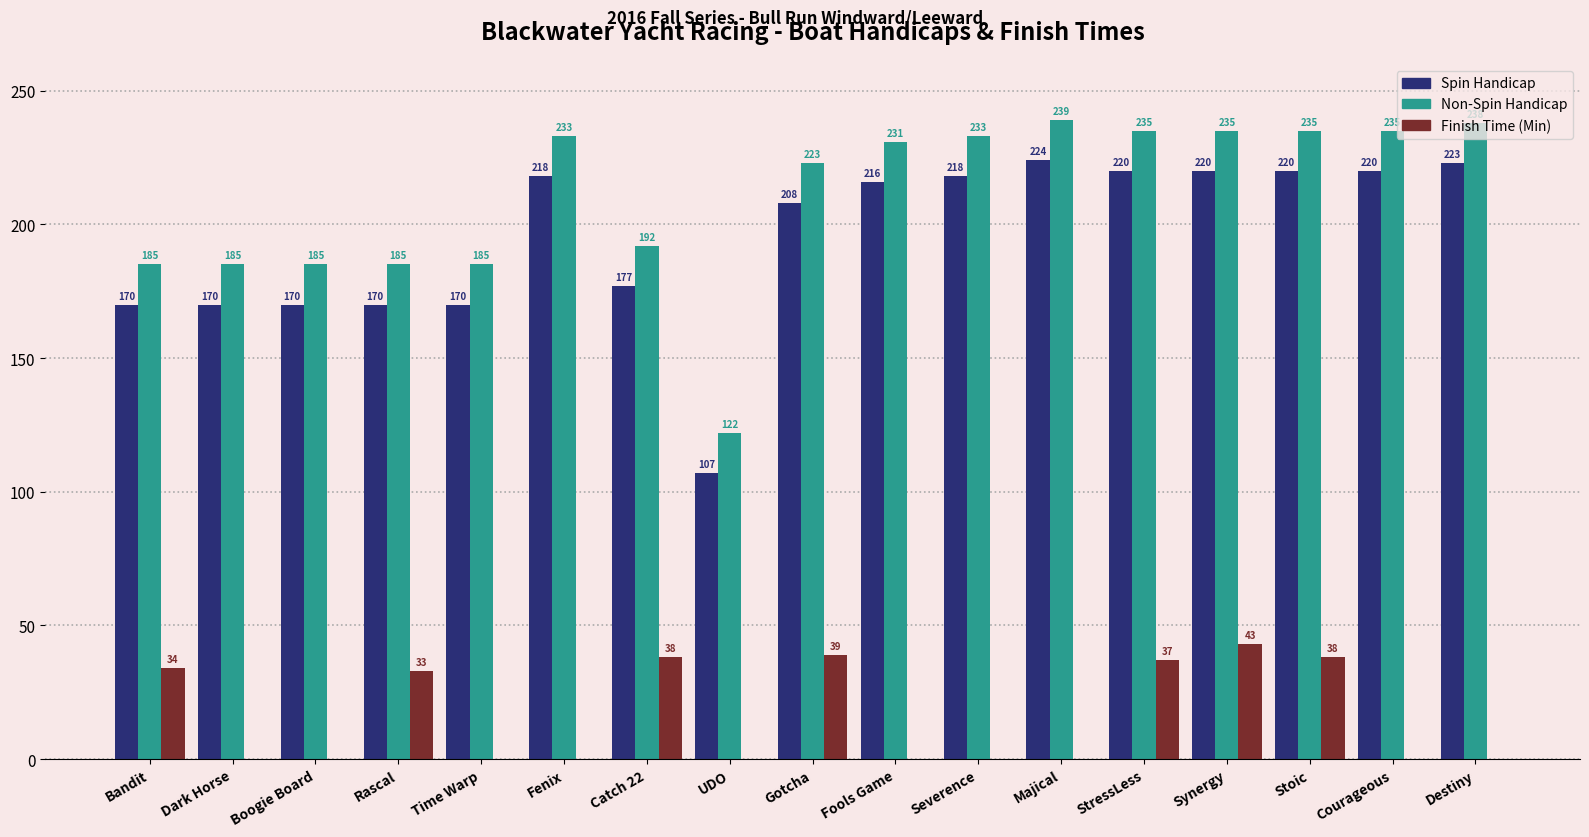

At which label is Finish Time (Min) closest to 21?

Rascal